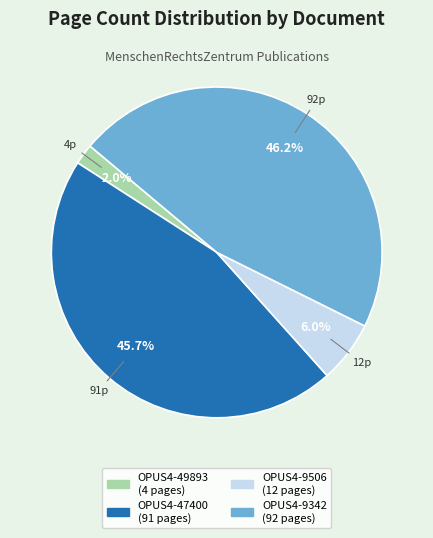

Which has a higher value, OPUS4-49893 or OPUS4-9342?

OPUS4-9342